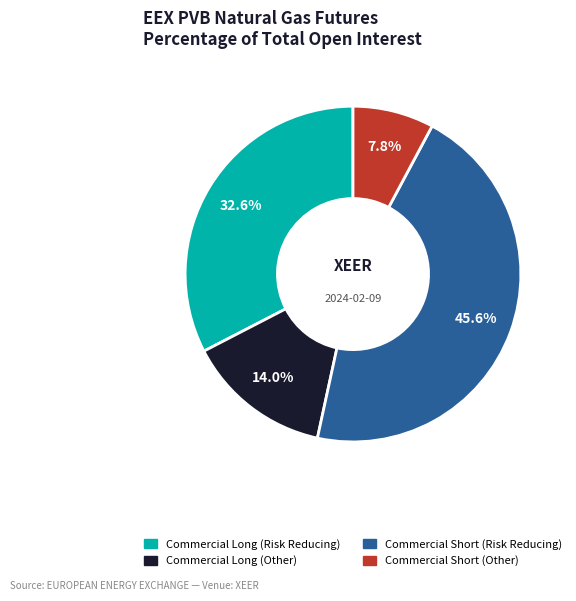

Does any single category account for the majority?

No